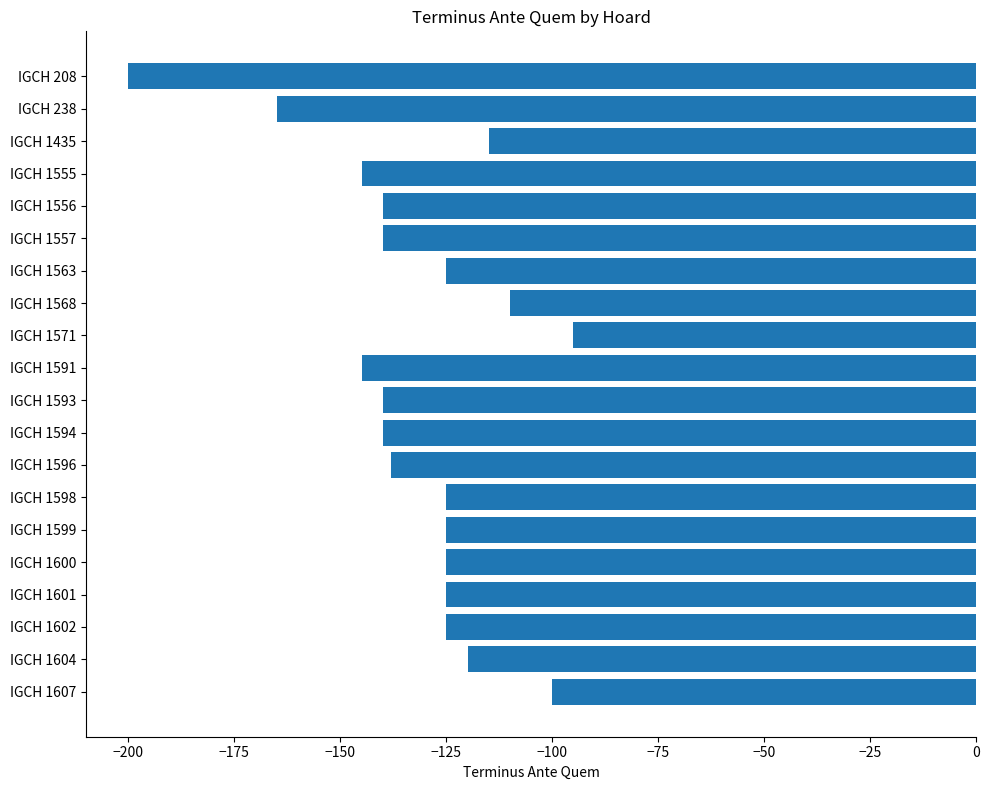

What is the value of the 17th bar from the top?

-125